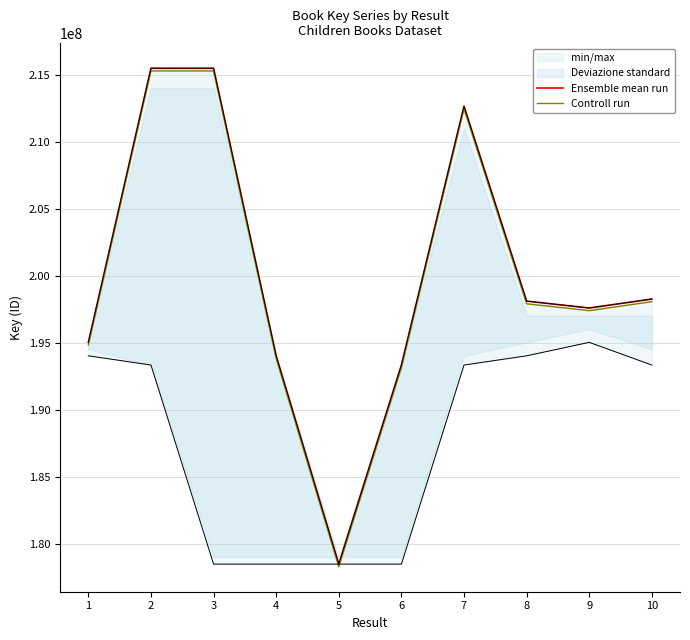

Is the value of Controll run at 3 greater than the value of Ensemble mean run at 4?

Yes